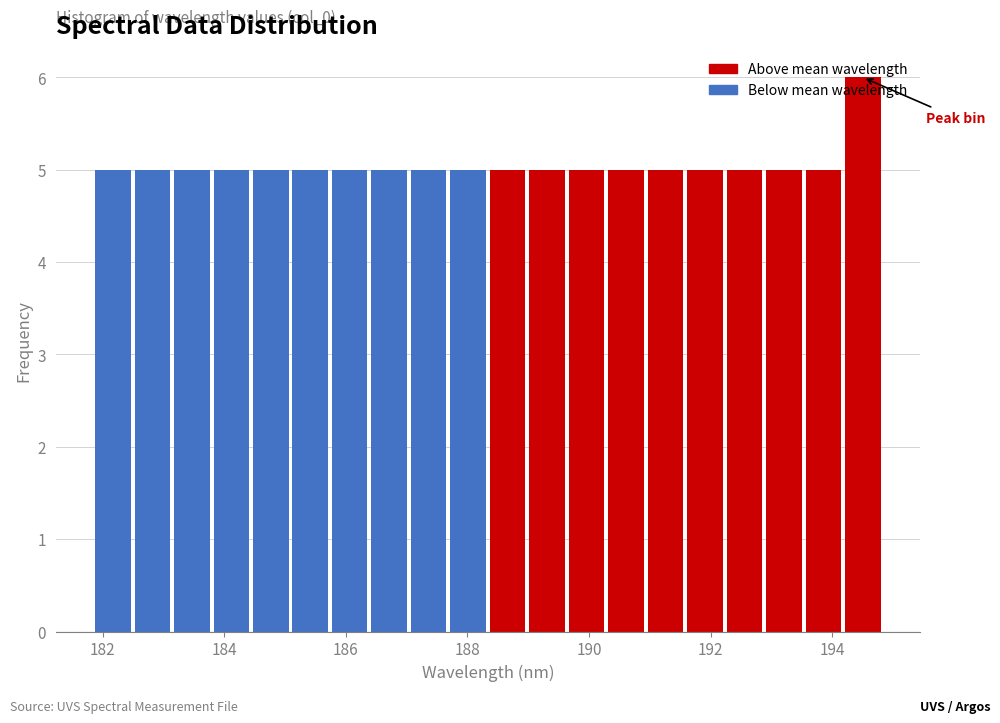

Read against the x-axis, roughly where is the centre of the tallest bar?

194.6